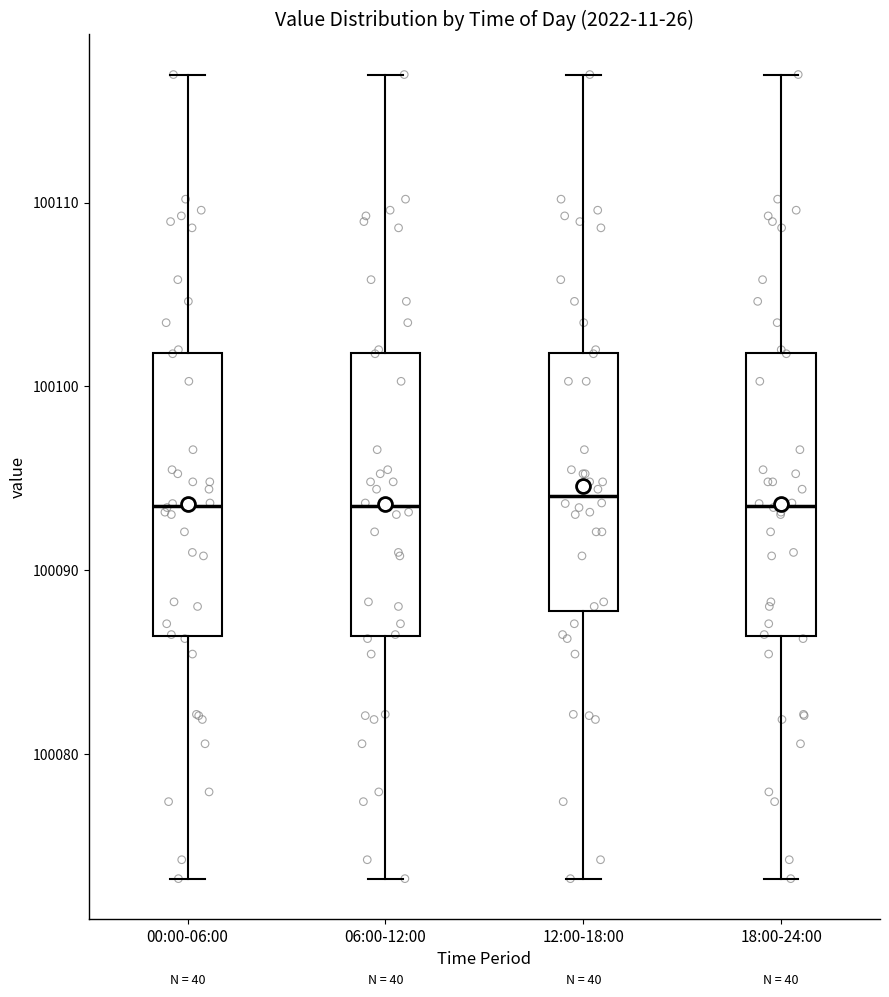

Where does the median line of the box for 00:00-06:00 sit on the y-axis? The values are not printed on the chart, so give them approximately, as read against the axis.

100094